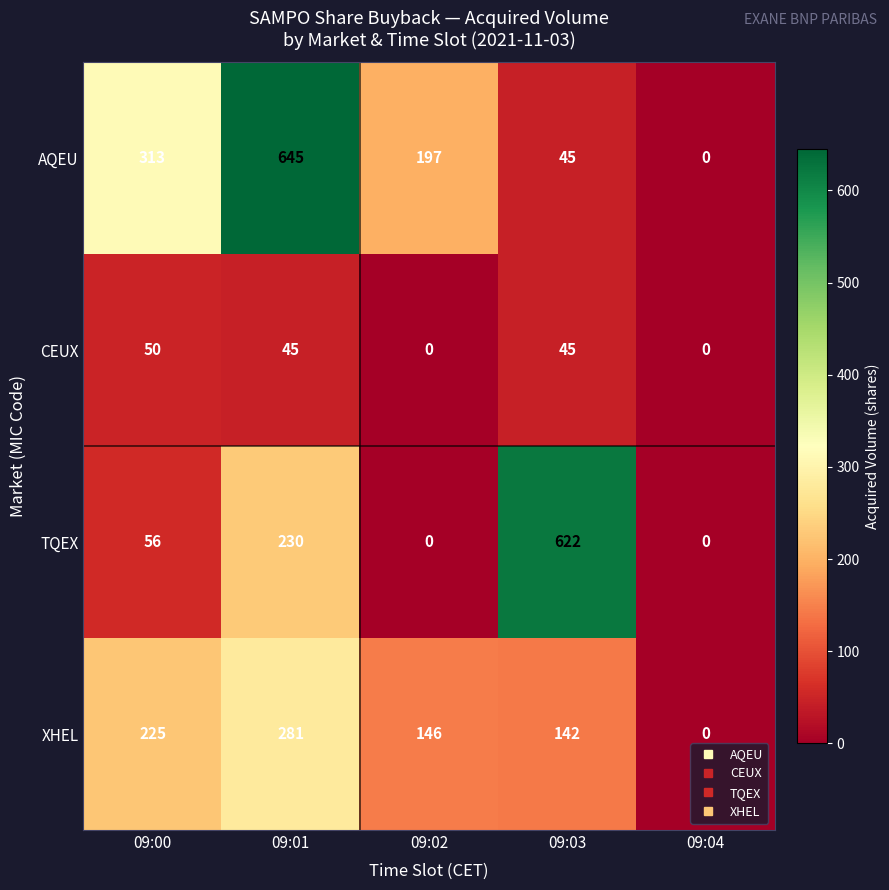

What is the difference between the XHEL values at 09:03 and 09:02?

4